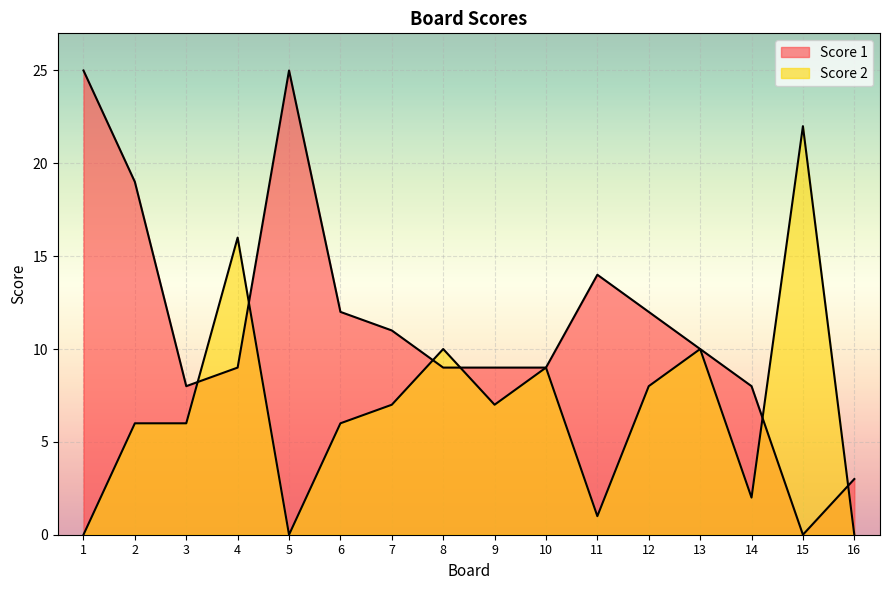

What is the difference between the second highest and second lowest values in the Score 1 series?

22